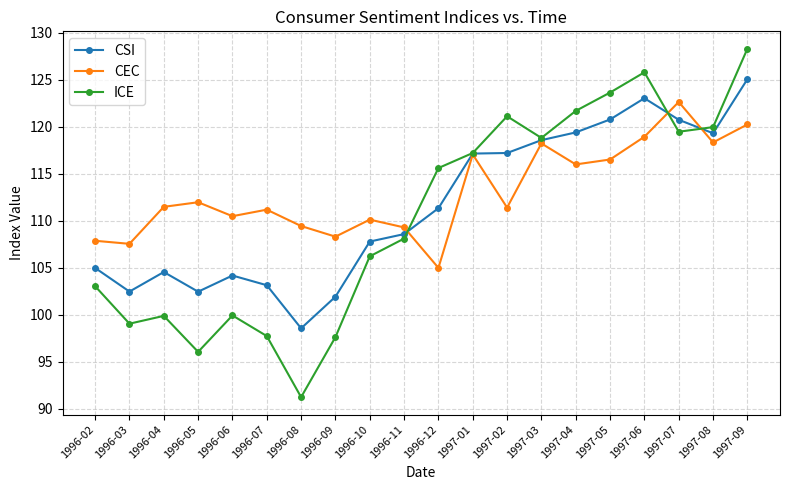

At which label does CSI reach its minimum?

1996-08